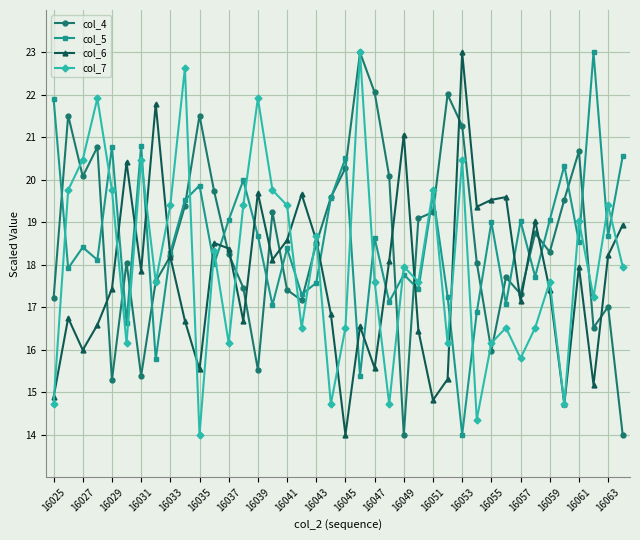

In col_5, how many points are lower than both neighbors (excluding endpoints)?

15